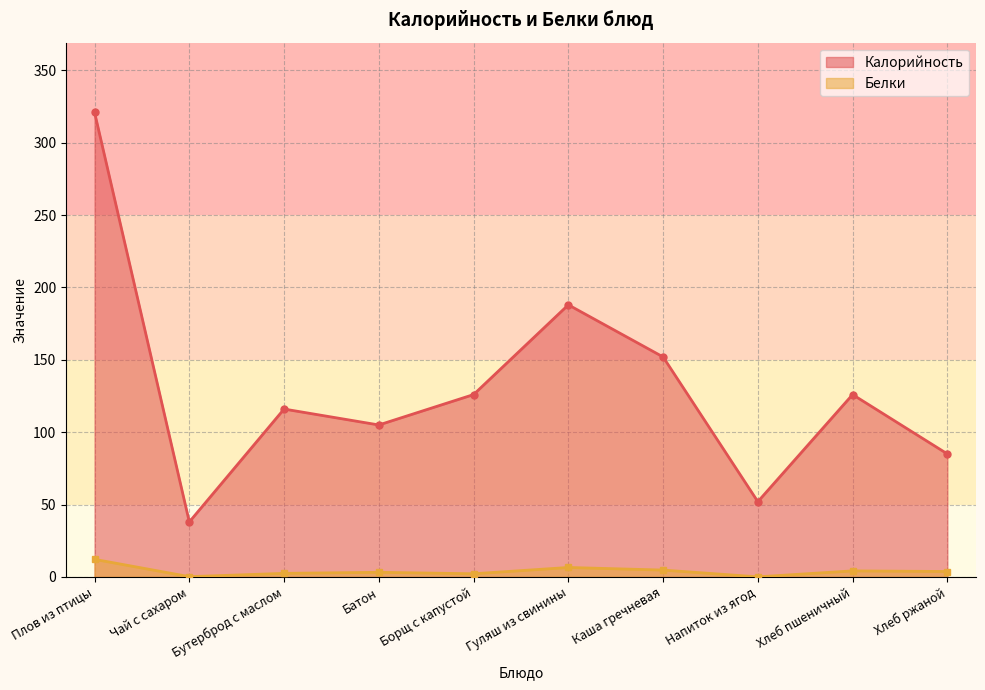

Which series has the widest spread of values?

Калорийность